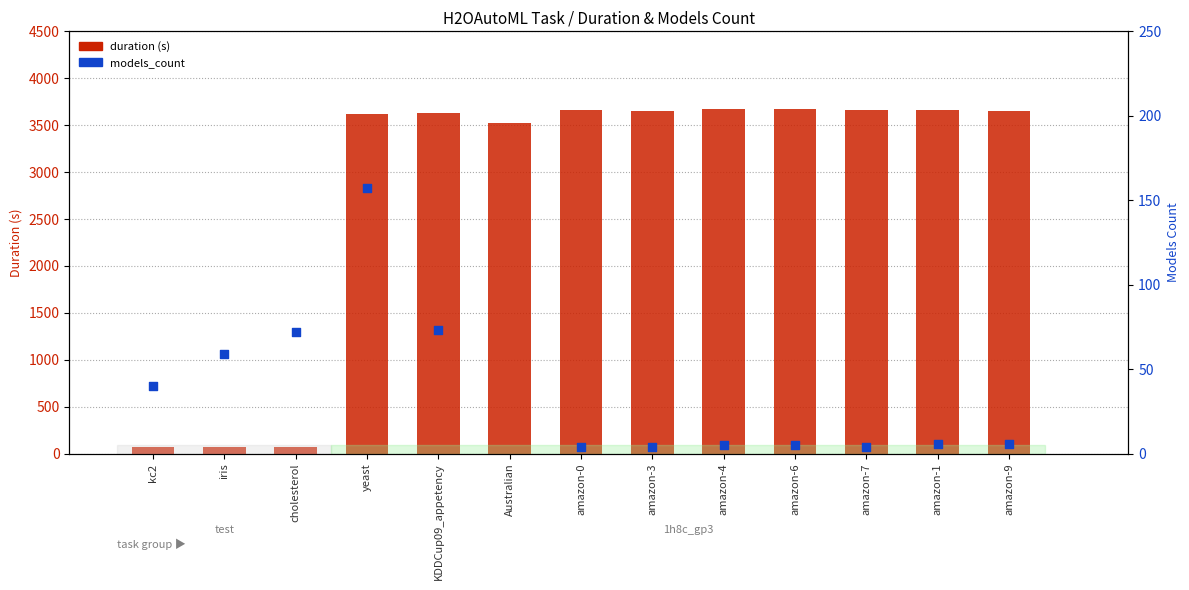

At how many categories does at least one series exceed 2750?

10